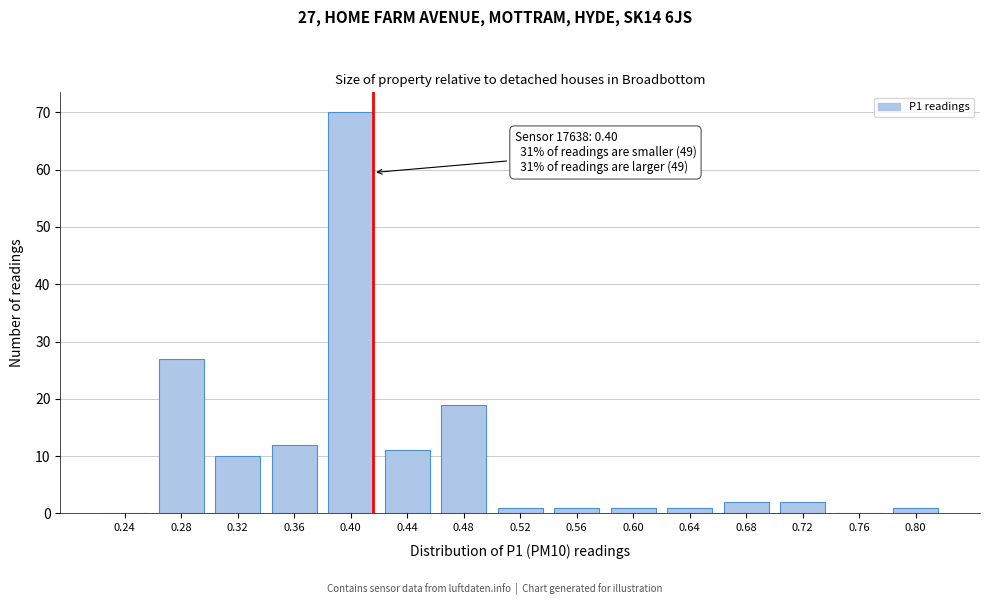

Reading left to right, what are all the values shown in this chart?

0.24=0	0.28=27	0.32=10	0.36=12	0.40=70	0.44=11	0.48=19	0.52=1	0.56=1	0.60=1	0.64=1	0.68=2	0.72=2	0.76=0	0.80=1